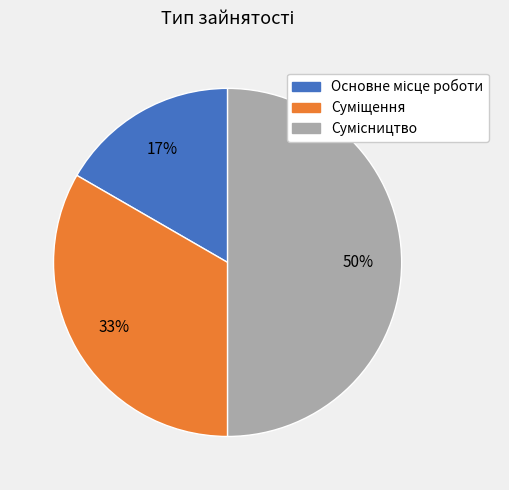

The Суміщення slice represents 19% of the pie. True or false?

False